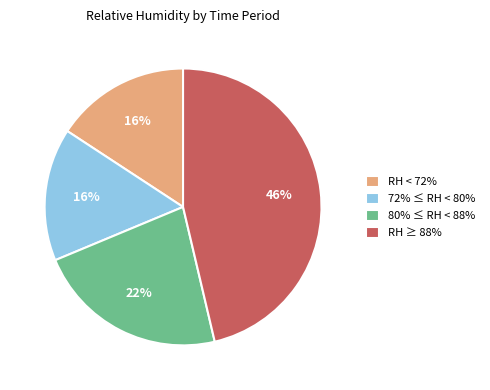

The 80% ≤ RH < 88% slice represents 36% of the pie. True or false?

False